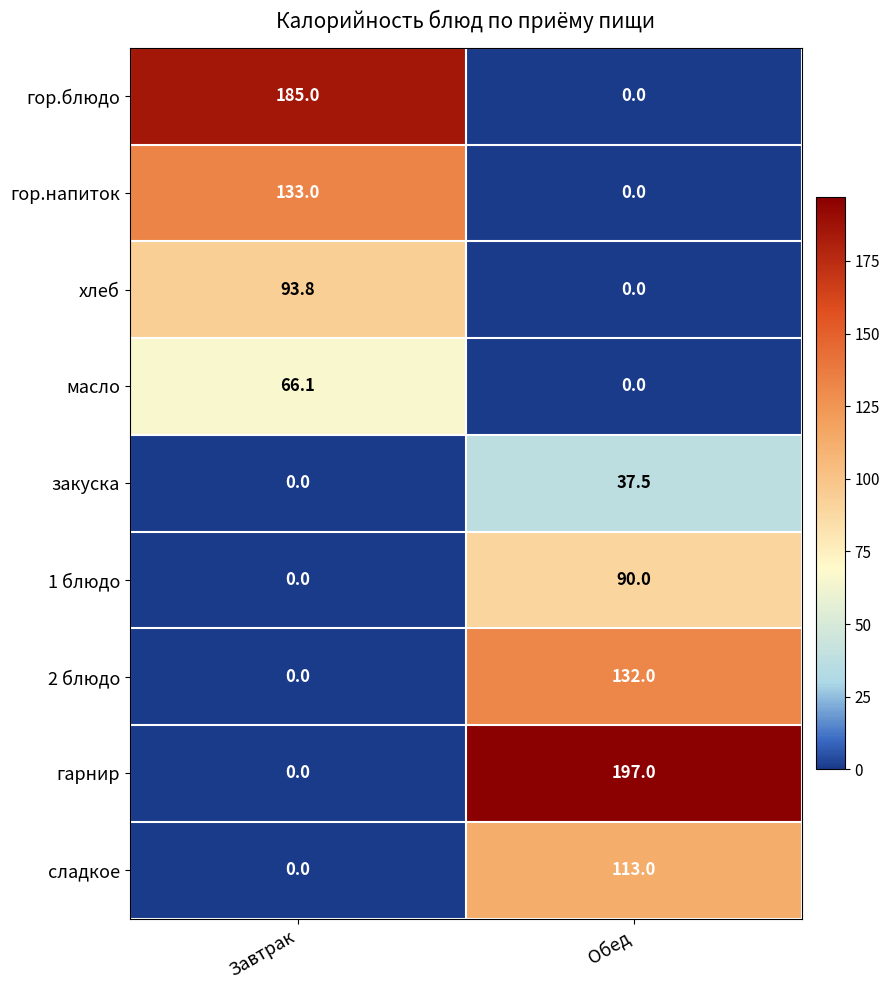

Which series changed the most between Завтрак and Обед?

гарнир